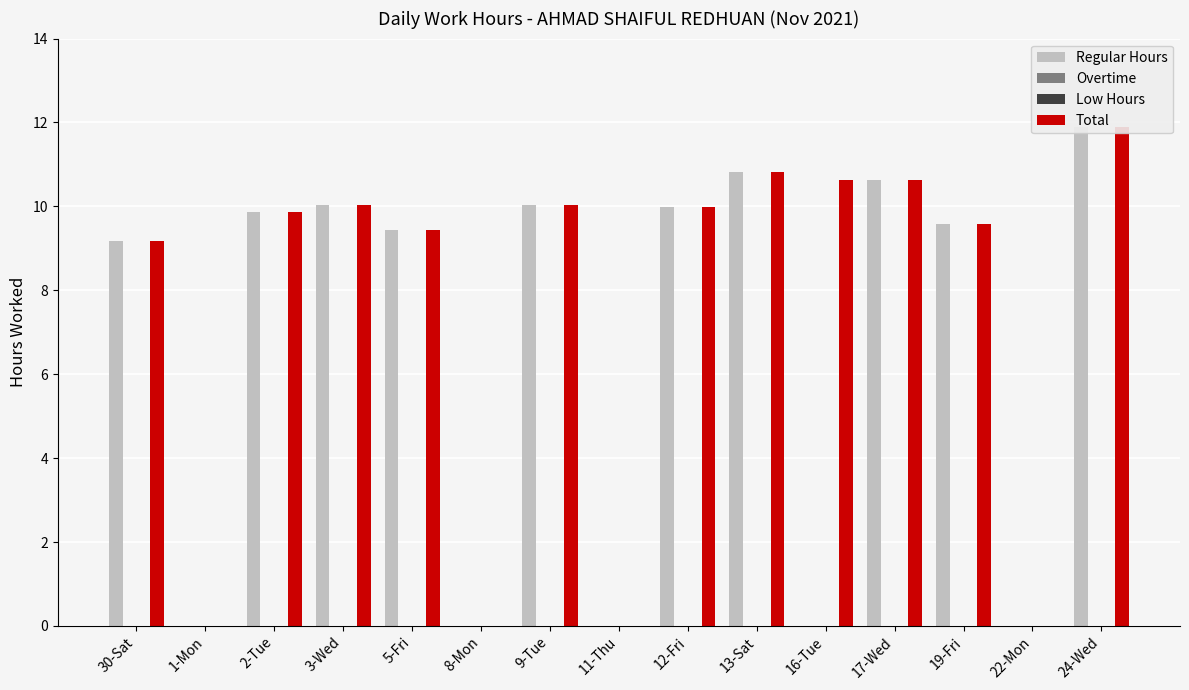

What position from the left is 1-Mon?

2